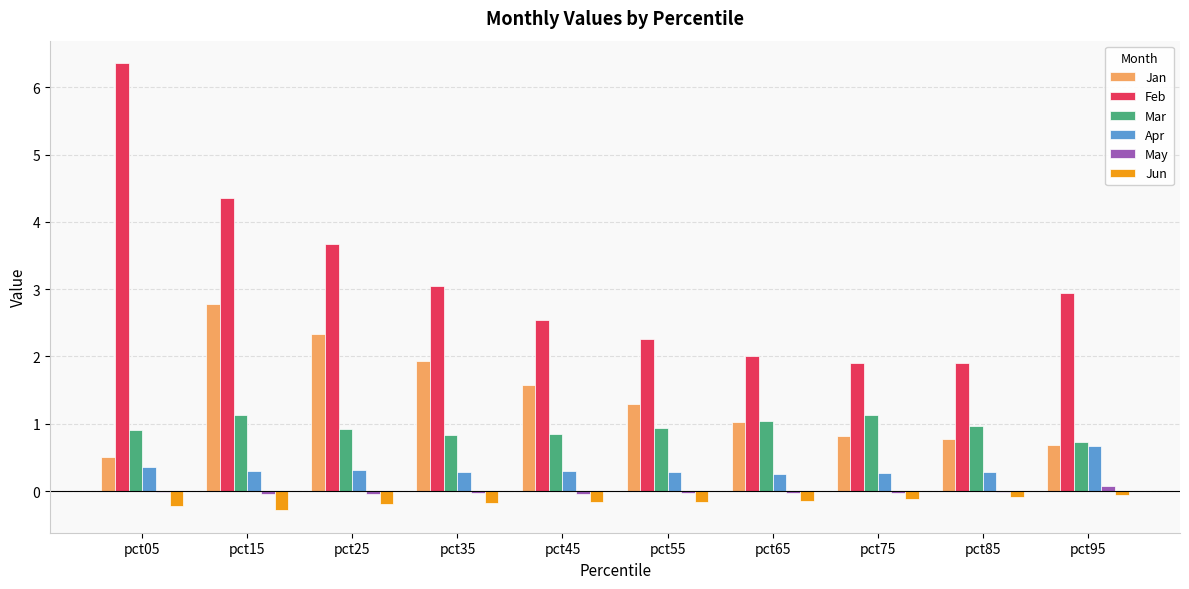

At which label does Feb reach its peak?

pct05